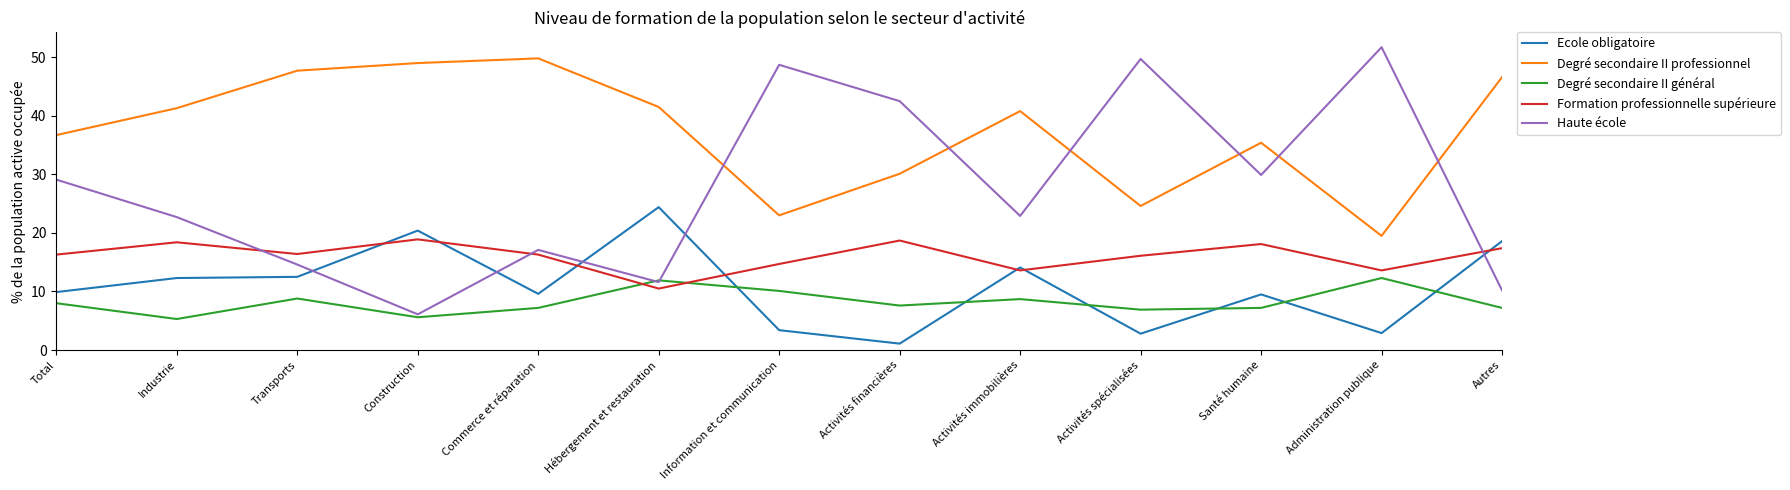

What is the smallest value displayed?

1.1